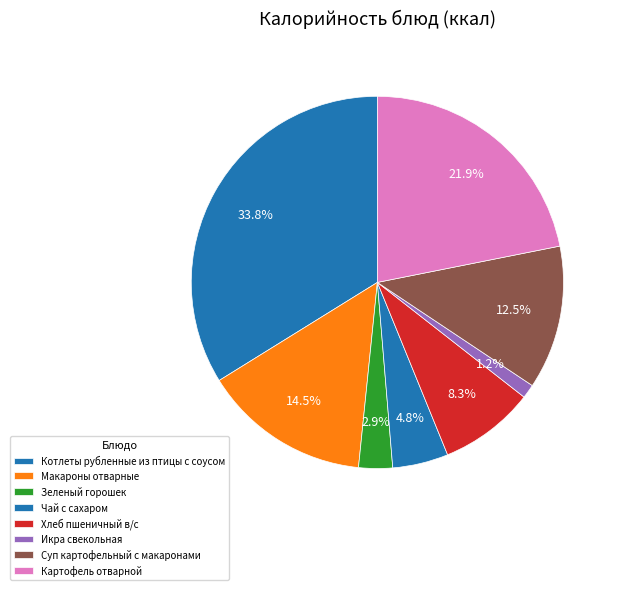

To the nearest percent, what percentage of the pie is Икра свекольная?

1%